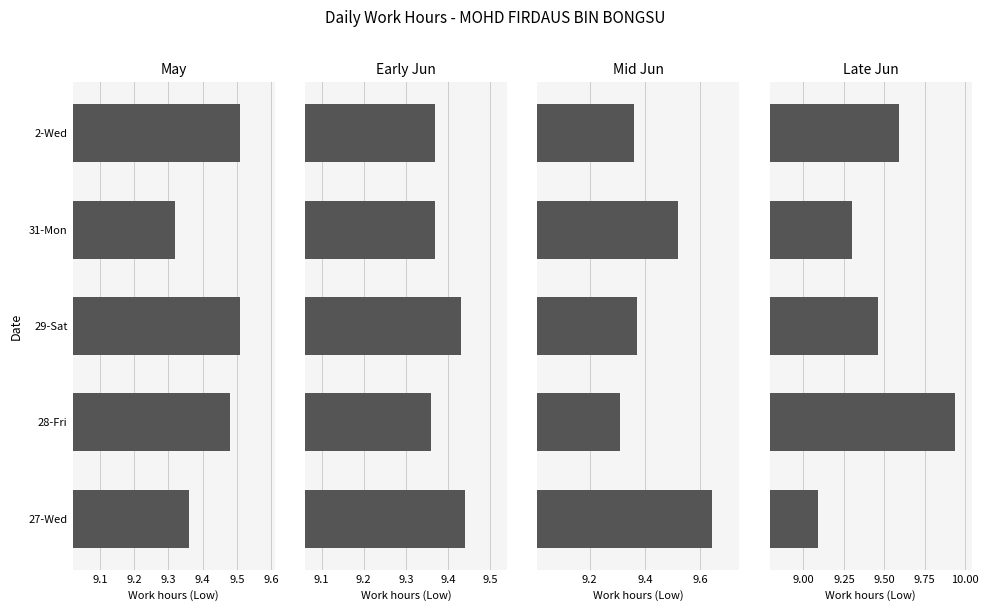

How many distinct data groups are displayed?

1